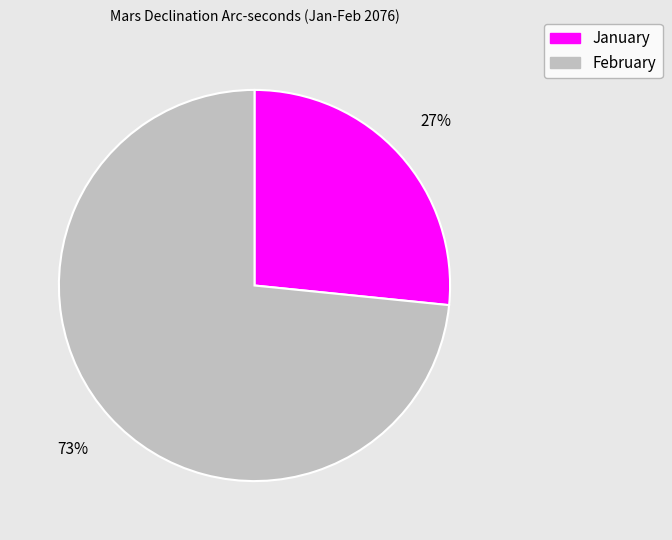

To the nearest percent, what is the average slice percentage?

50%